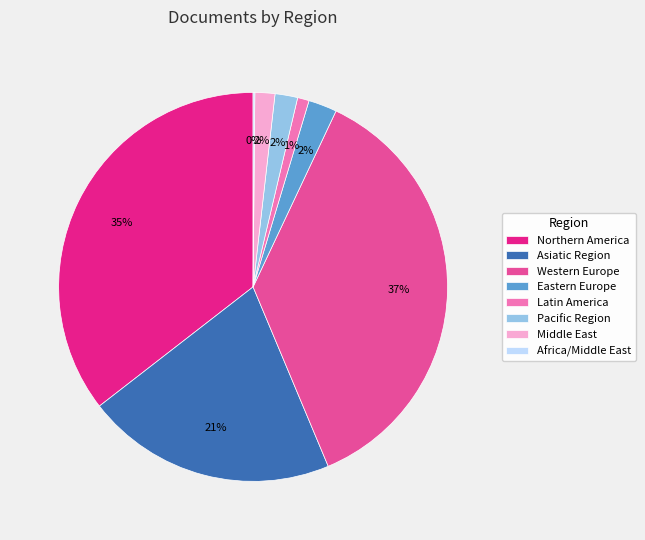

Is there a majority slice in this chart?

No